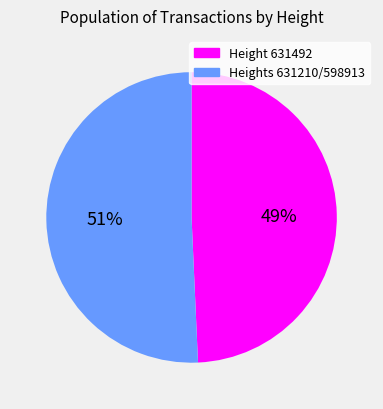

To the nearest percent, what is the average slice percentage?

50%